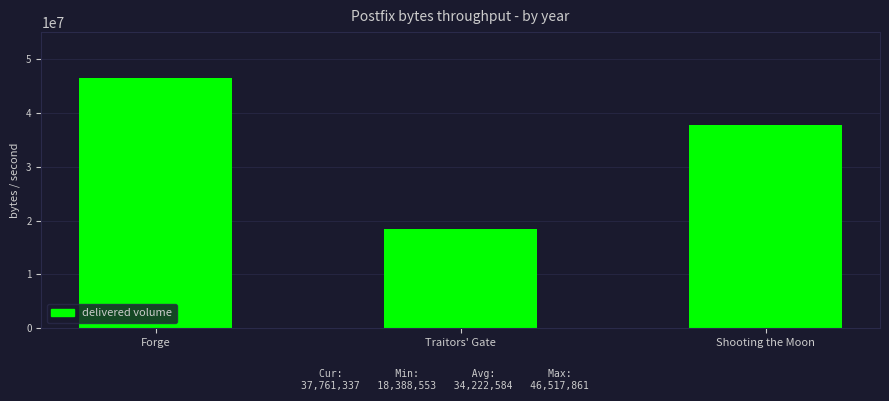

What is the minimum value shown in the chart?

18388553